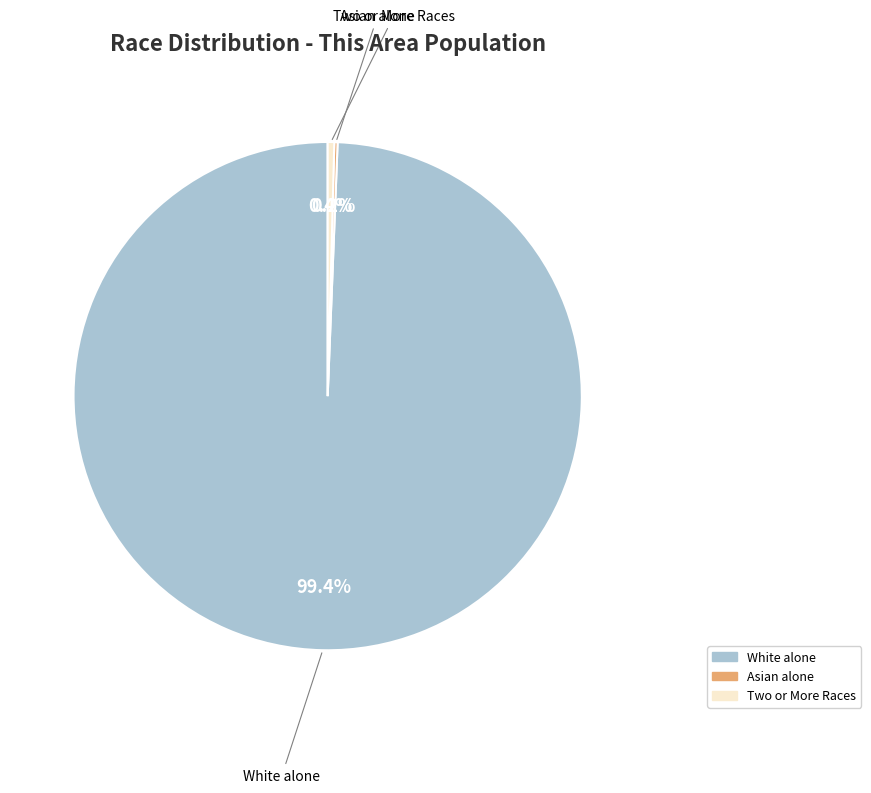

Is there a majority slice in this chart?

Yes